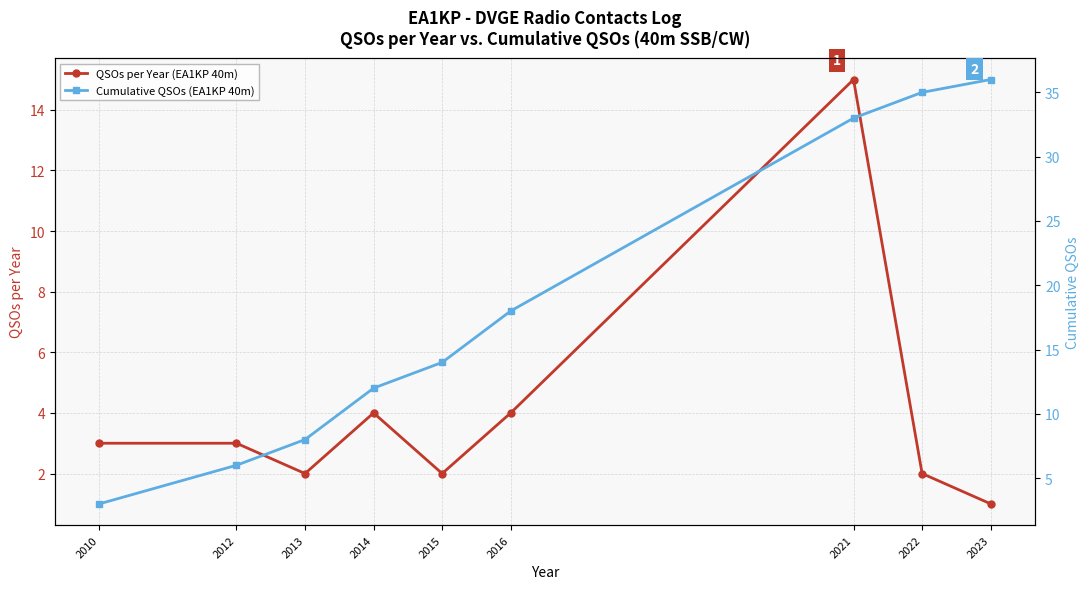

How many data points in Cumulative QSOs (EA1KP 40m) are above 14?

4